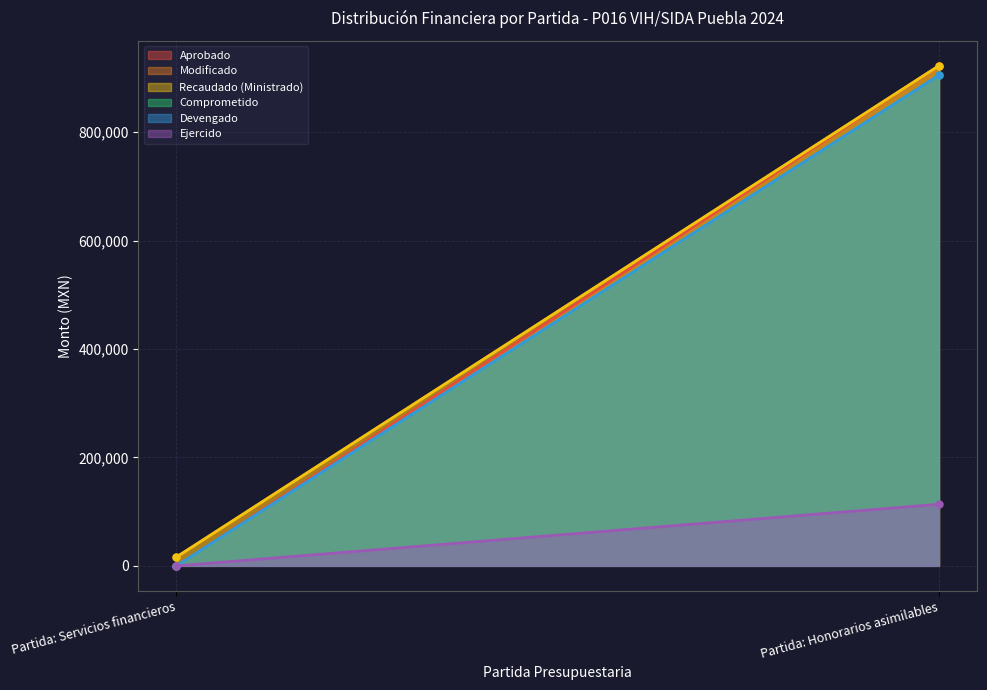

Reading left to right, transcribe all the data shown in this chart.

Aprobado: 0.0	922733.0
Modificado: 16279.1	922733.0
Recaudado (Ministrado): 16279.1	922733.0
Comprometido: 0.0	905452.0
Devengado: 0.0	905452.0
Ejercido: 0.0	113670.4